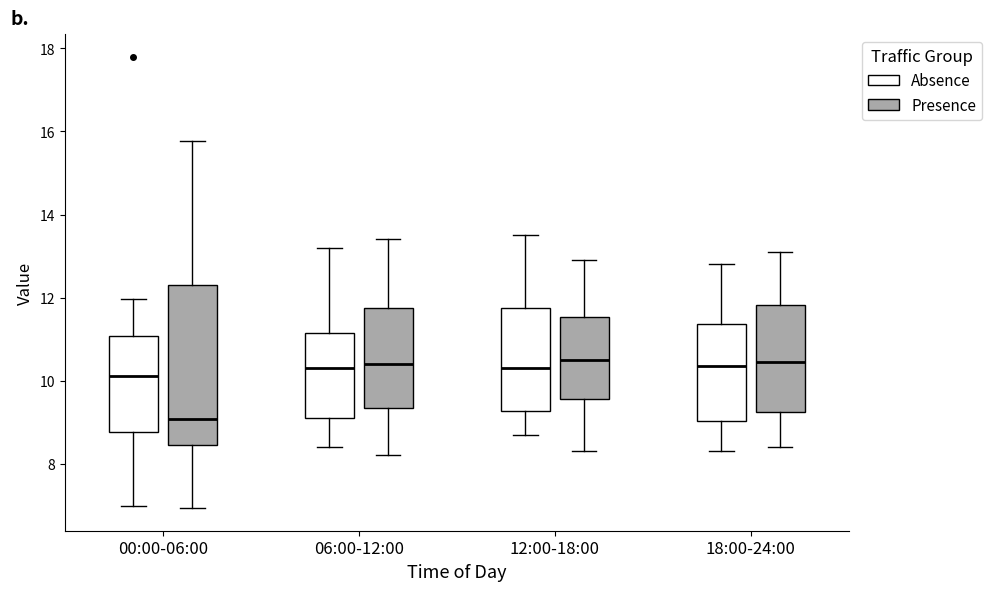

Reading left to right, transcribe this box plot: for each box, give where its median line is, the range the box spans, and where its two whiskers end, as read against the y-axis. The values are not printed on the chart, so give them approximately, as read against the axis.

00:00-06:00 (Absence): median 10.2, box 8.8 to 11.0, whiskers 7.0 to 12.0
00:00-06:00 (Presence): median 9.0, box 8.4 to 12.4, whiskers 7.0 to 15.8
06:00-12:00 (Absence): median 10.4, box 9.2 to 11.2, whiskers 8.4 to 13.2
06:00-12:00 (Presence): median 10.4, box 9.4 to 11.8, whiskers 8.2 to 13.4
12:00-18:00 (Absence): median 10.4, box 9.2 to 11.8, whiskers 8.8 to 13.6
12:00-18:00 (Presence): median 10.6, box 9.6 to 11.6, whiskers 8.4 to 13.0
18:00-24:00 (Absence): median 10.4, box 9.0 to 11.4, whiskers 8.4 to 12.8
18:00-24:00 (Presence): median 10.4, box 9.2 to 11.8, whiskers 8.4 to 13.2